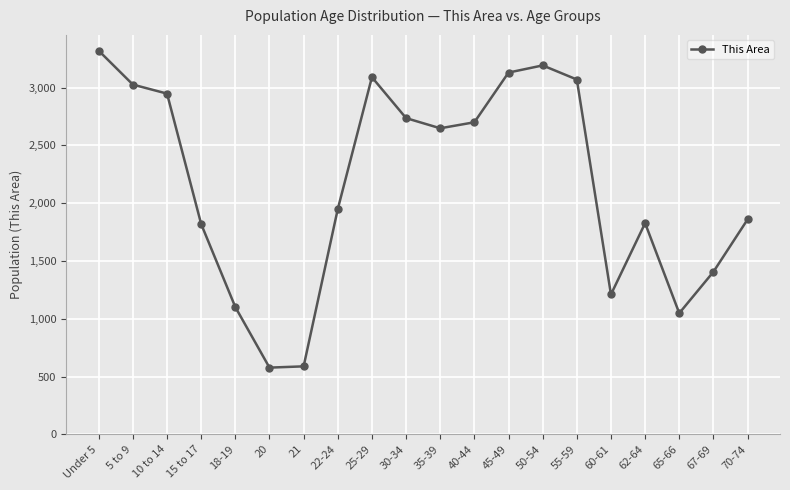

What is the label of the 1st point from the right?

70-74